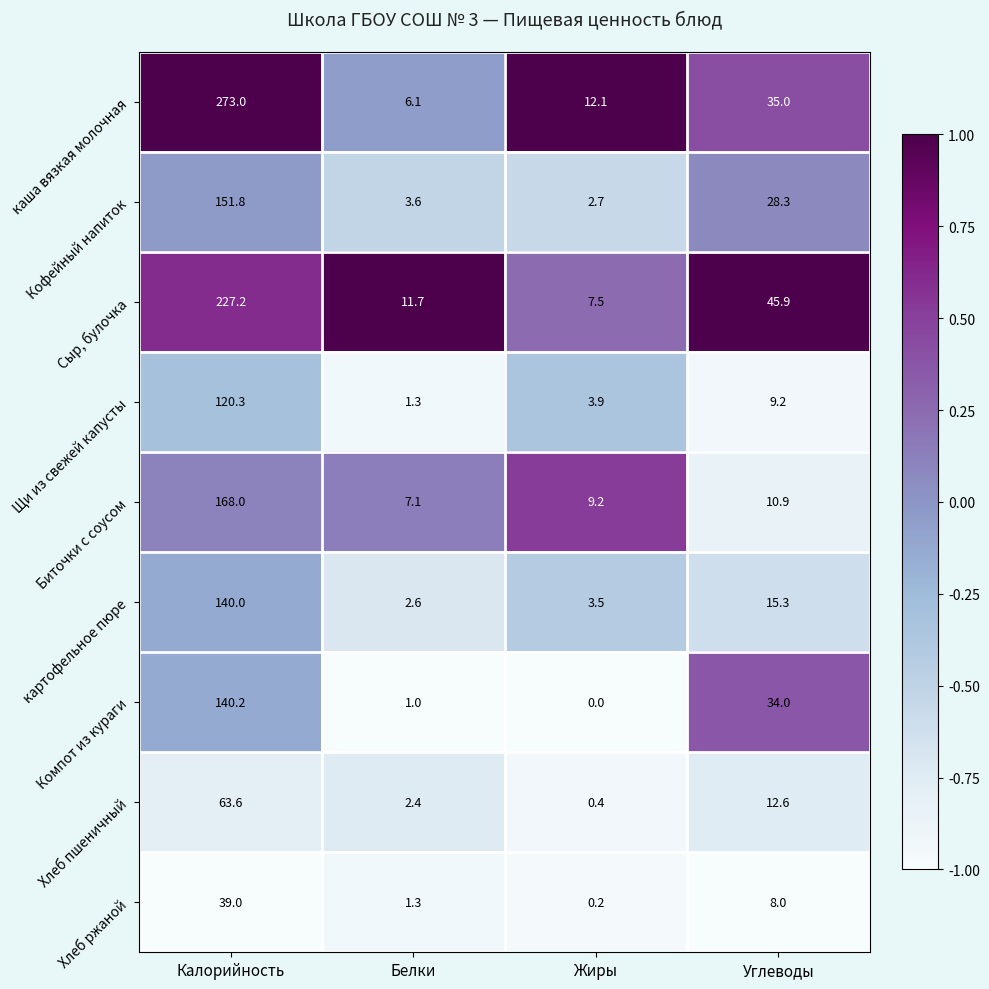

What is the difference between the Биточки с соусом values at Белки and Калорийность?

160.9